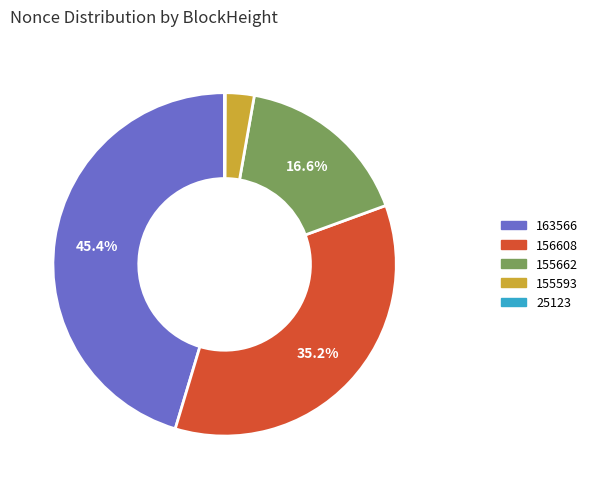

Is there a majority slice in this chart?

No